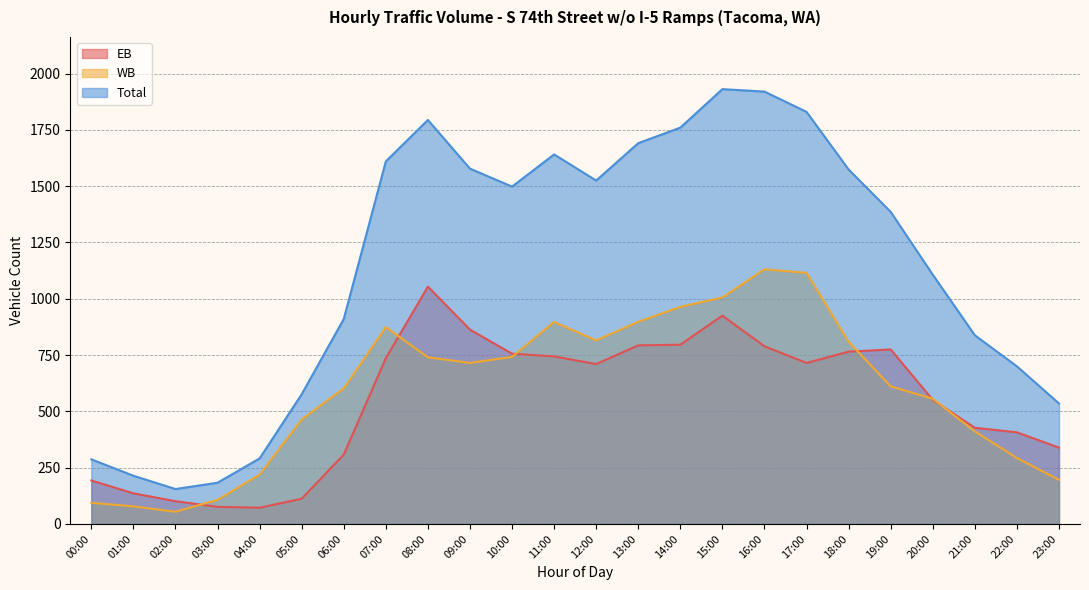

Which series has the largest total across all categories?

Total